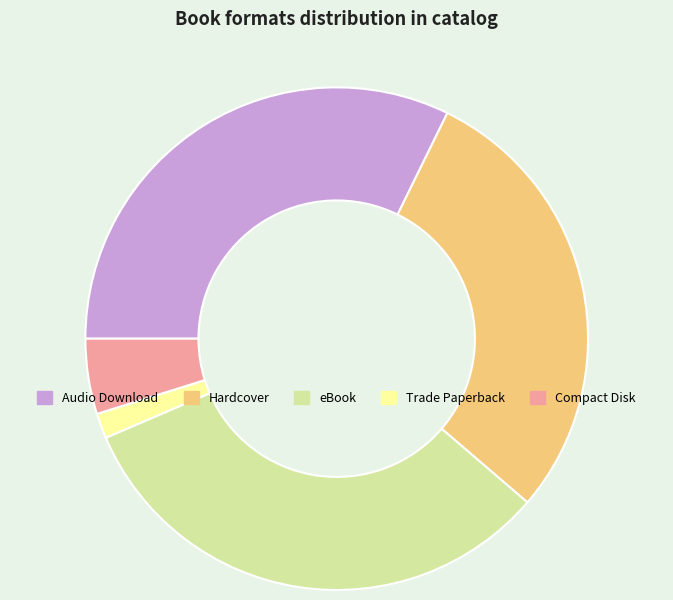

Is it true that Hardcover is 19% of the pie?

False